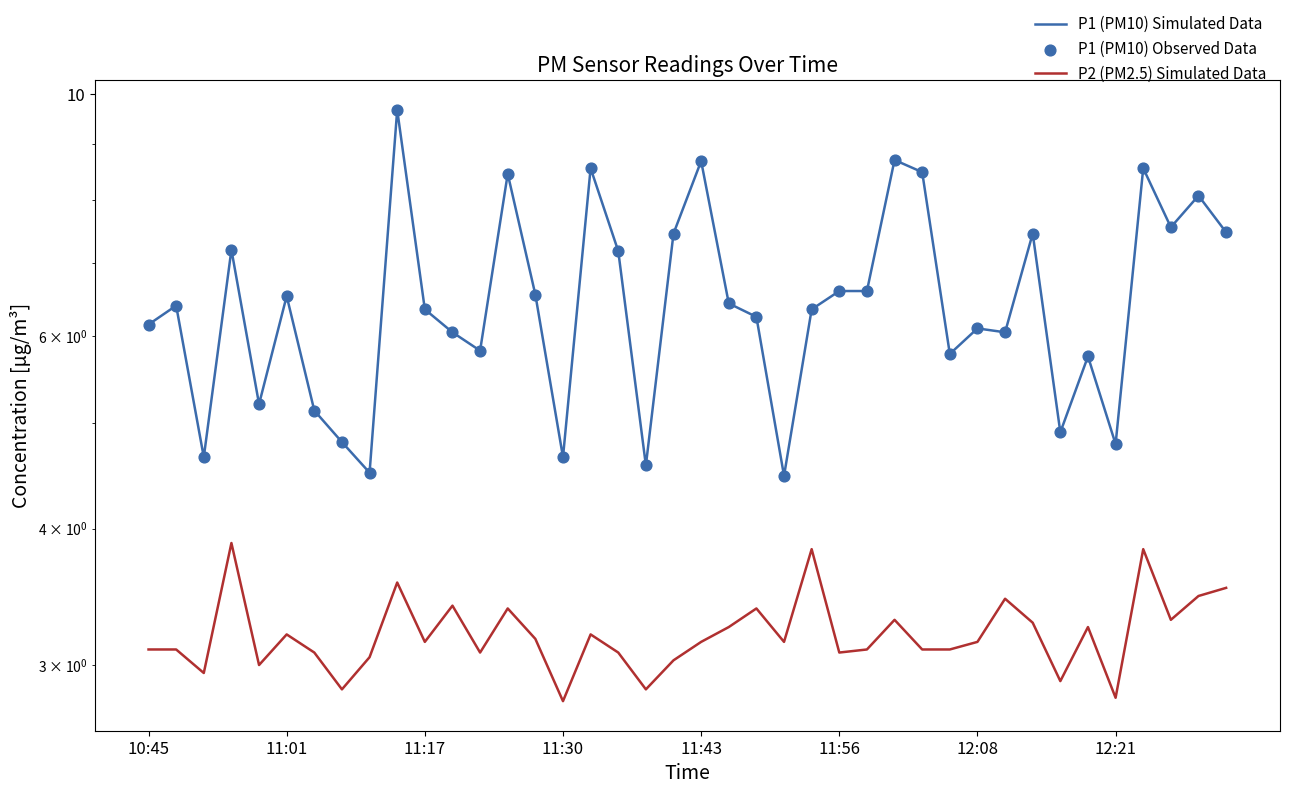

Which series reaches the minimum Y coordinate?

P2 (PM2.5) Simulated Data